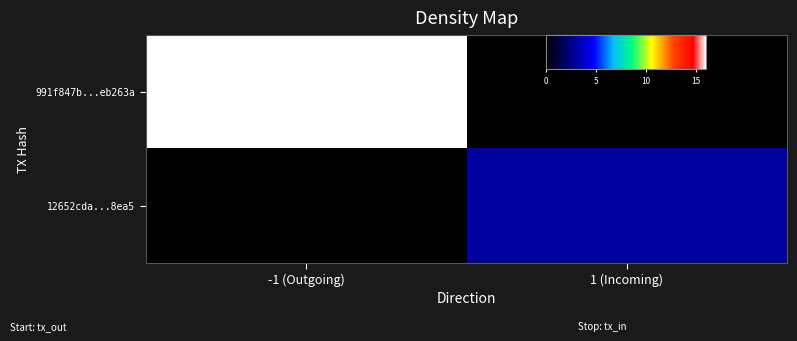

Rank the series at 1 (Incoming) from highest to lowest value.

12652cda...8ea5, 991f847b...eb263a